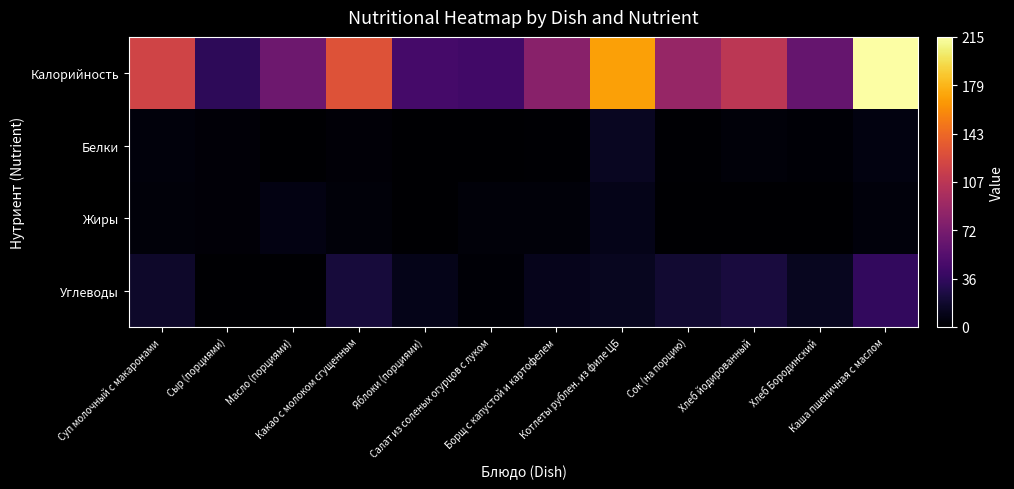

Count the number of categories in the chart.

12